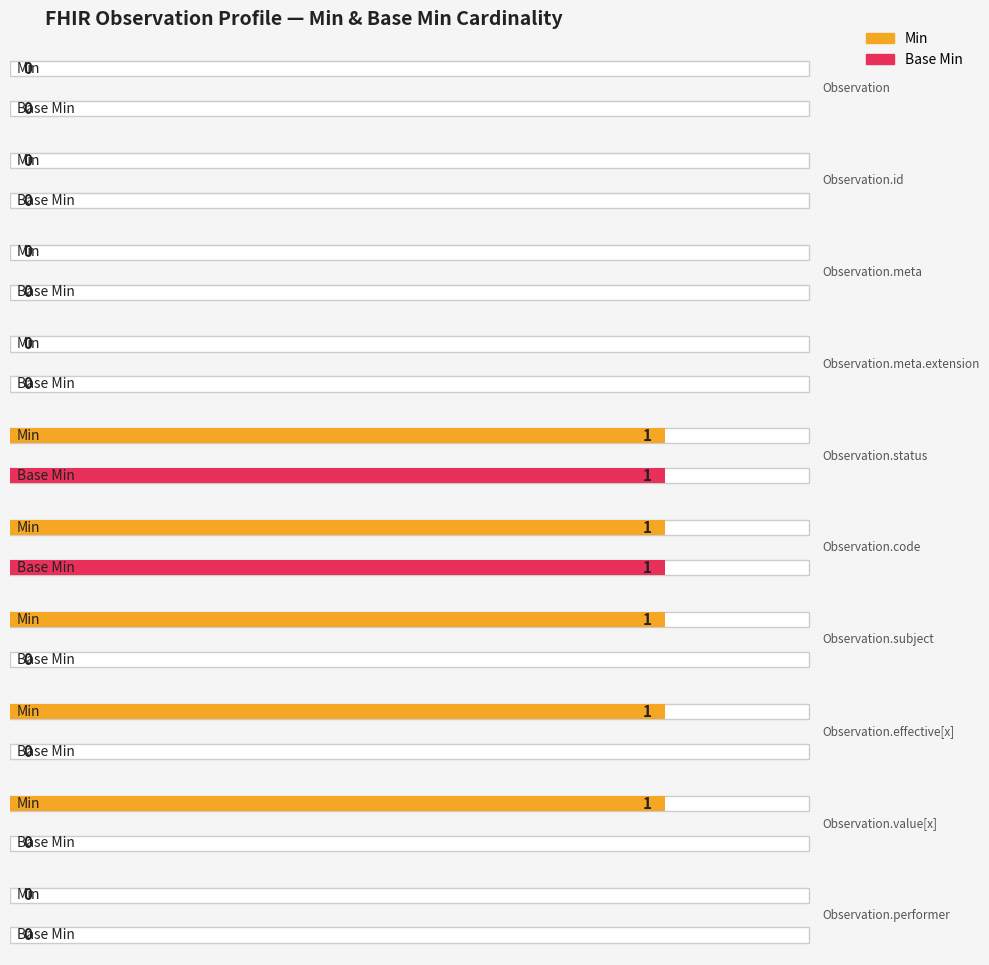

How many values in Base Min are above zero?

2